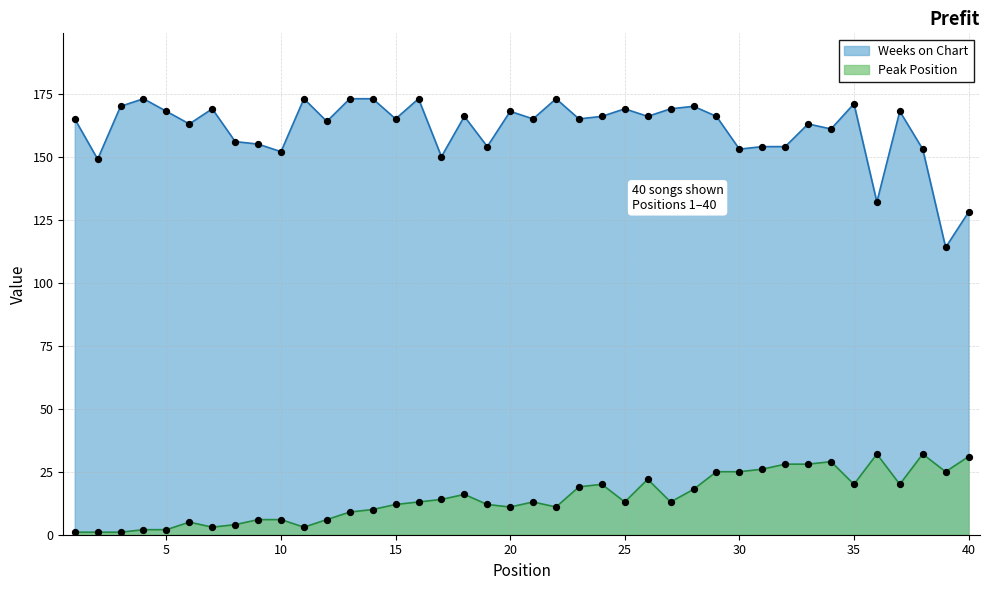

Which series contains the highest Y value?

Weeks on Chart